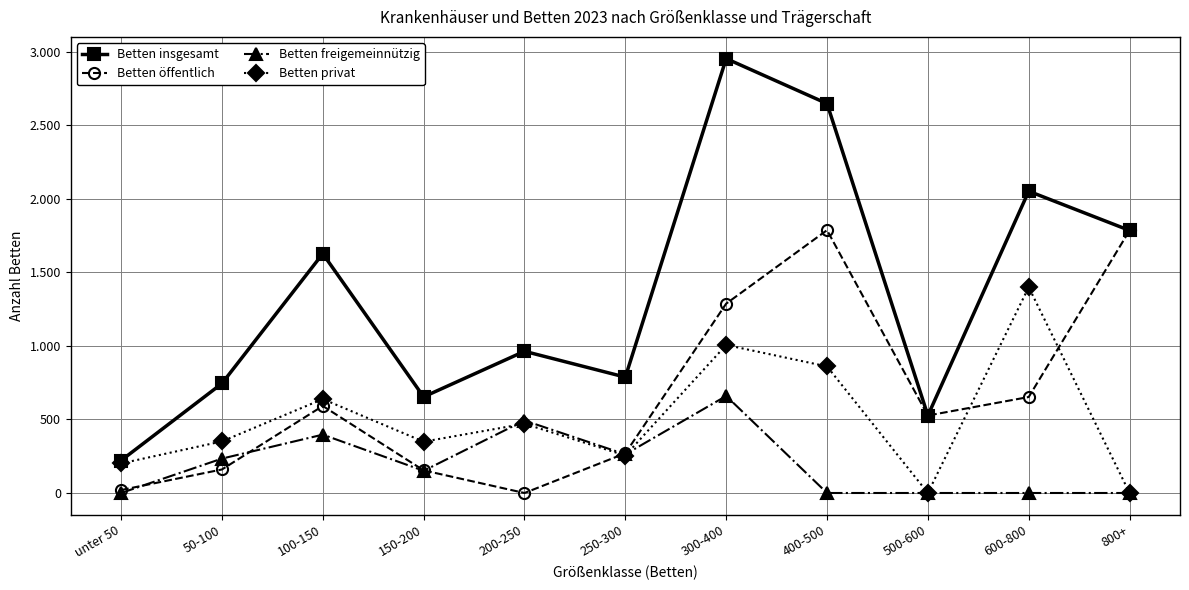

Which label corresponds to the largest value in the chart?

300-400